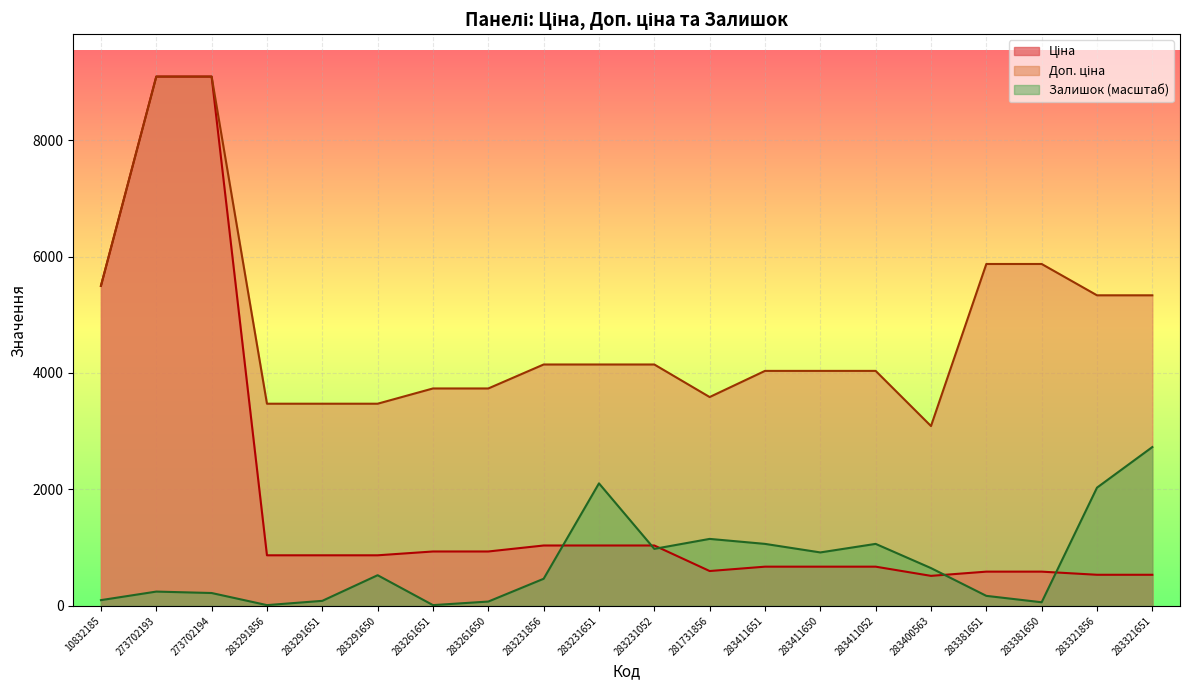

How many data points in Залишок are above 525?

10